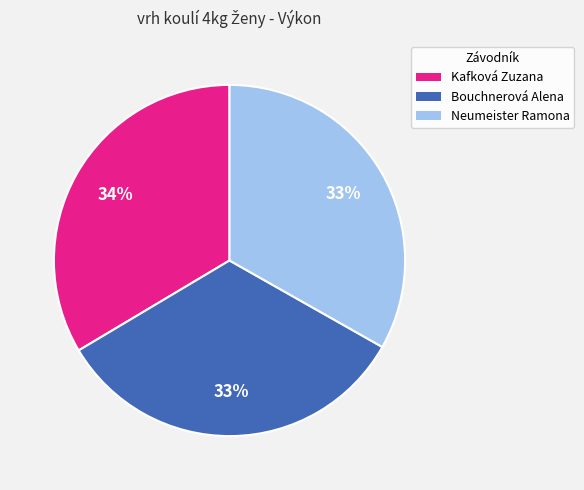

Approximately how many times larger is the value at Neumeister Ramona compared to Bouchnerová Alena?

1.0